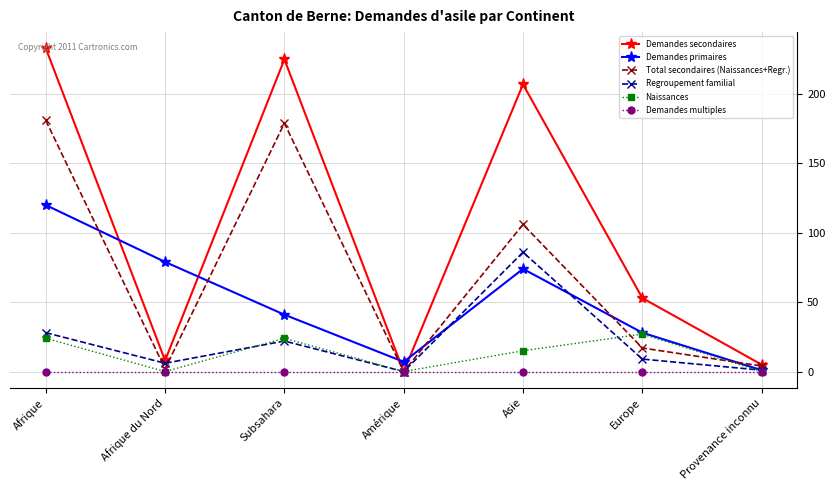

How many values in the Regroupement familial series are below 9?

3